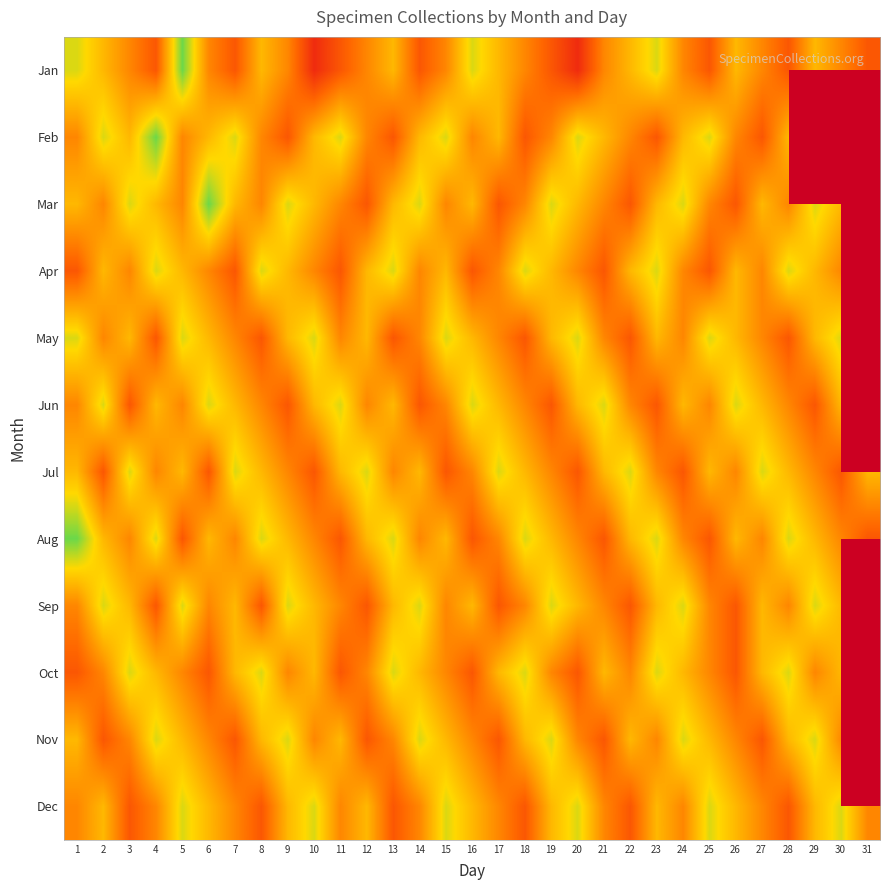

The Jan series shows 2.0 at 28. True or false?

True